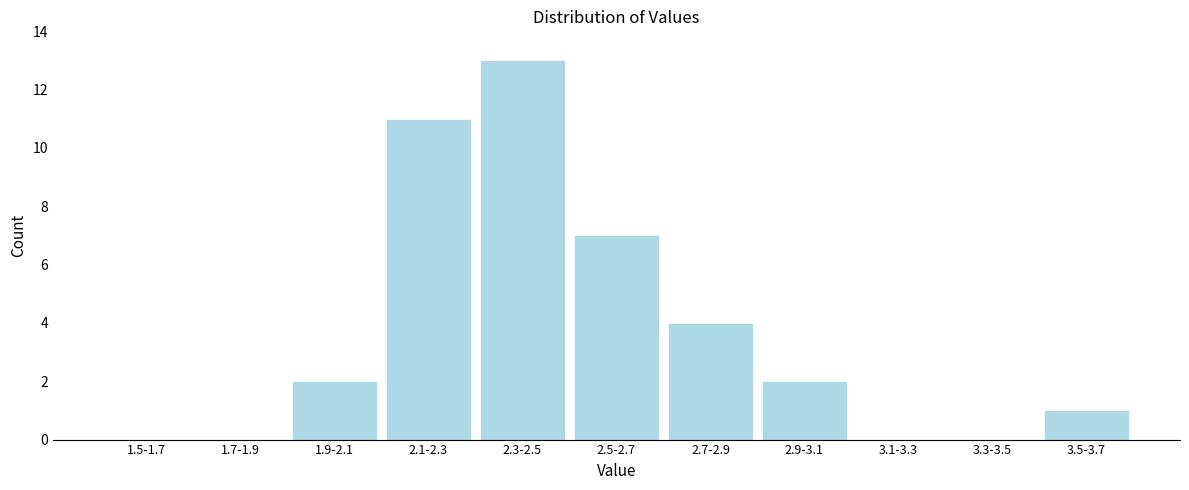

Reading right to left, what are all the values shown in this chart?

3.5-3.7=1	3.3-3.5=0	3.1-3.3=0	2.9-3.1=2	2.7-2.9=4	2.5-2.7=7	2.3-2.5=13	2.1-2.3=11	1.9-2.1=2	1.7-1.9=0	1.5-1.7=0